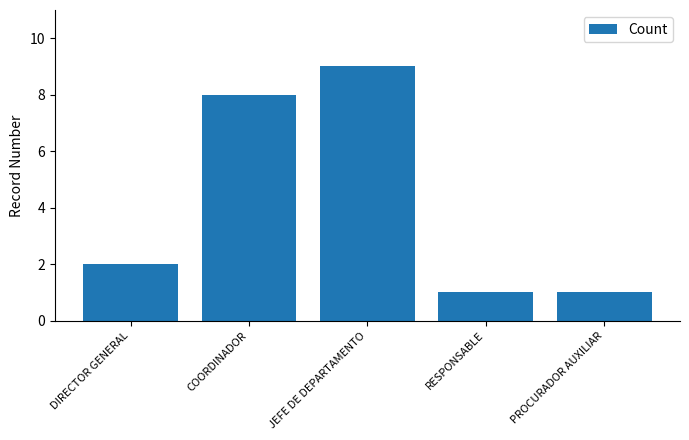

What is the difference between the maximum and minimum values?

8